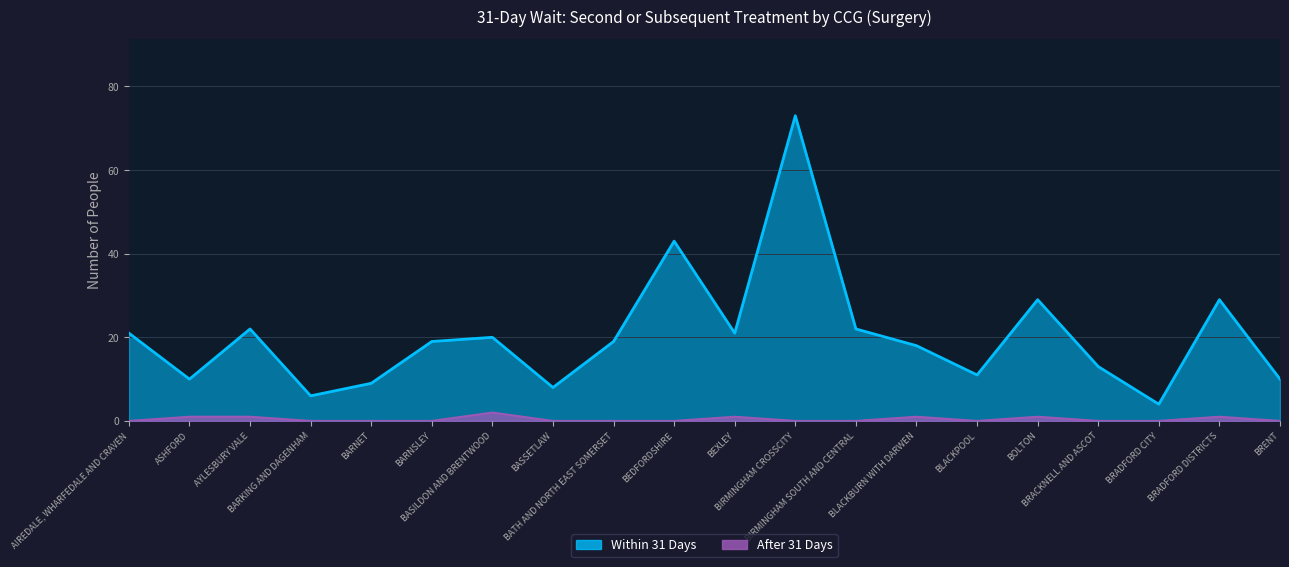

At which label does After 31 Days reach its peak?

BASILDON AND BRENTWOOD